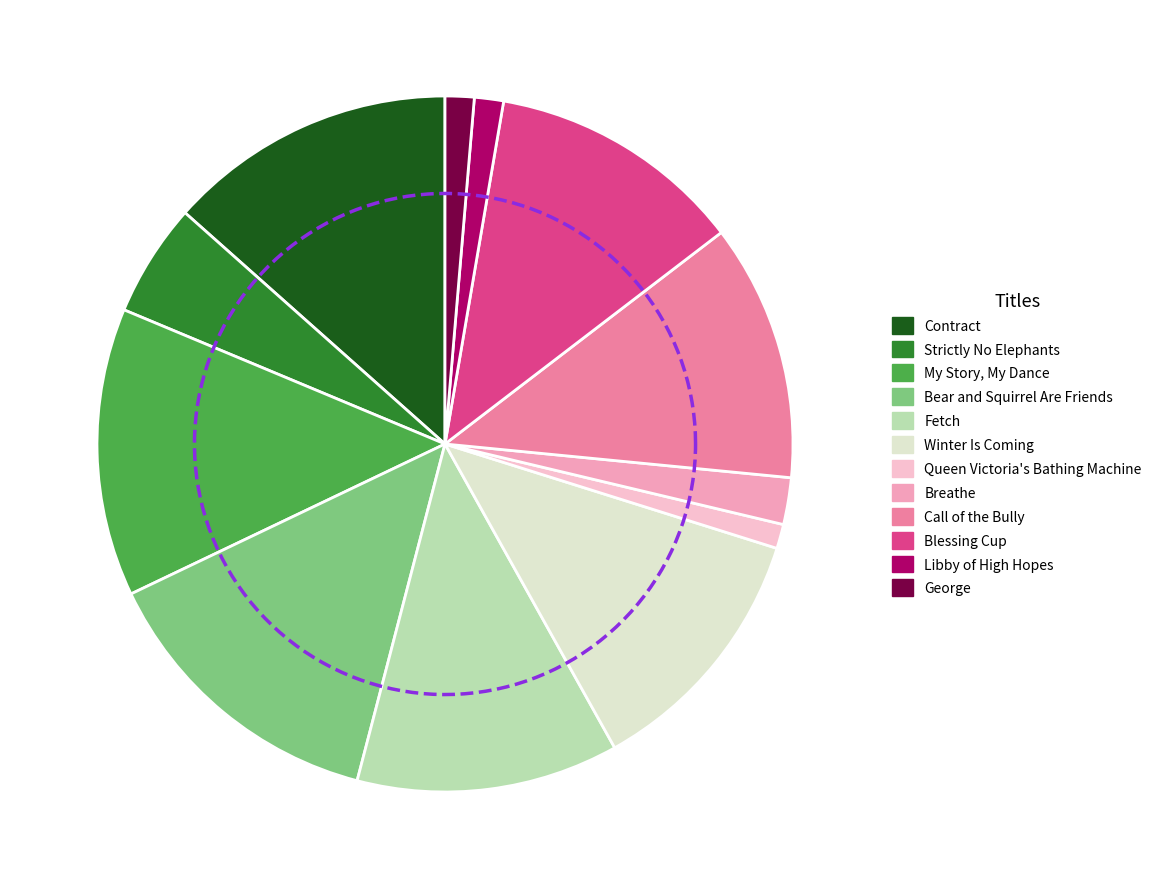

Does any single category account for the majority?

No